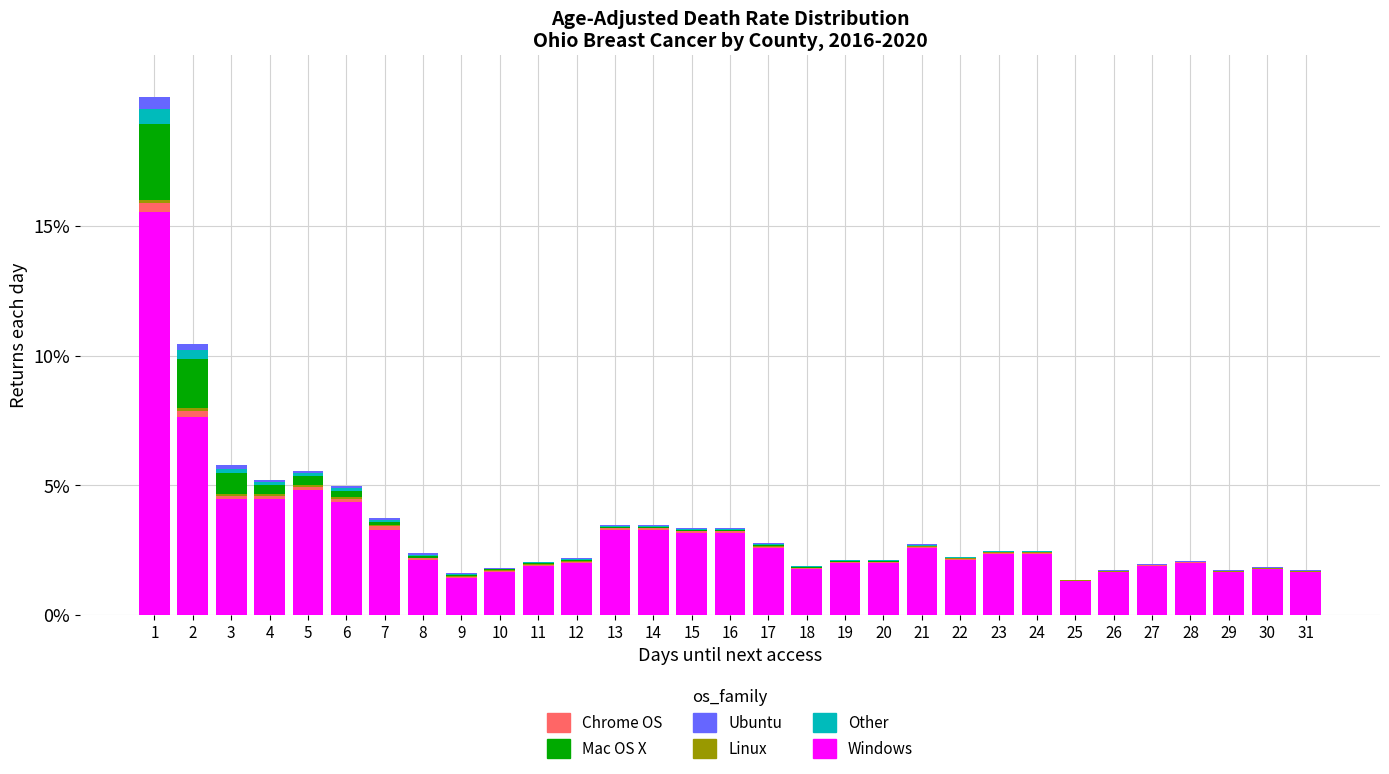

Are the bars grouped side by side (vs. stacked)?

No